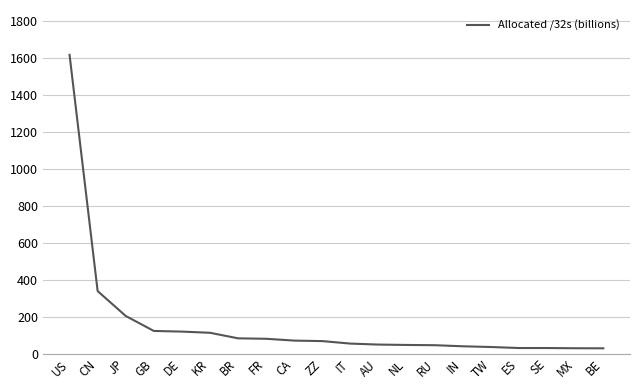

What is the approximate value at NL?

46.6